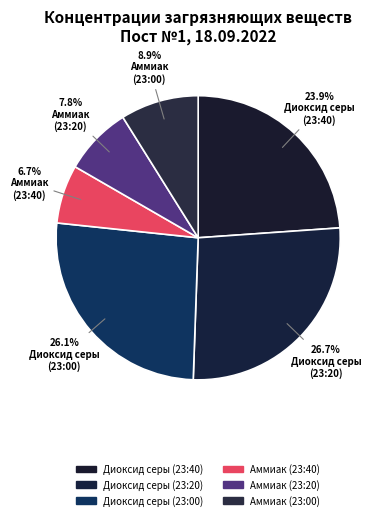

Is there a majority slice in this chart?

No